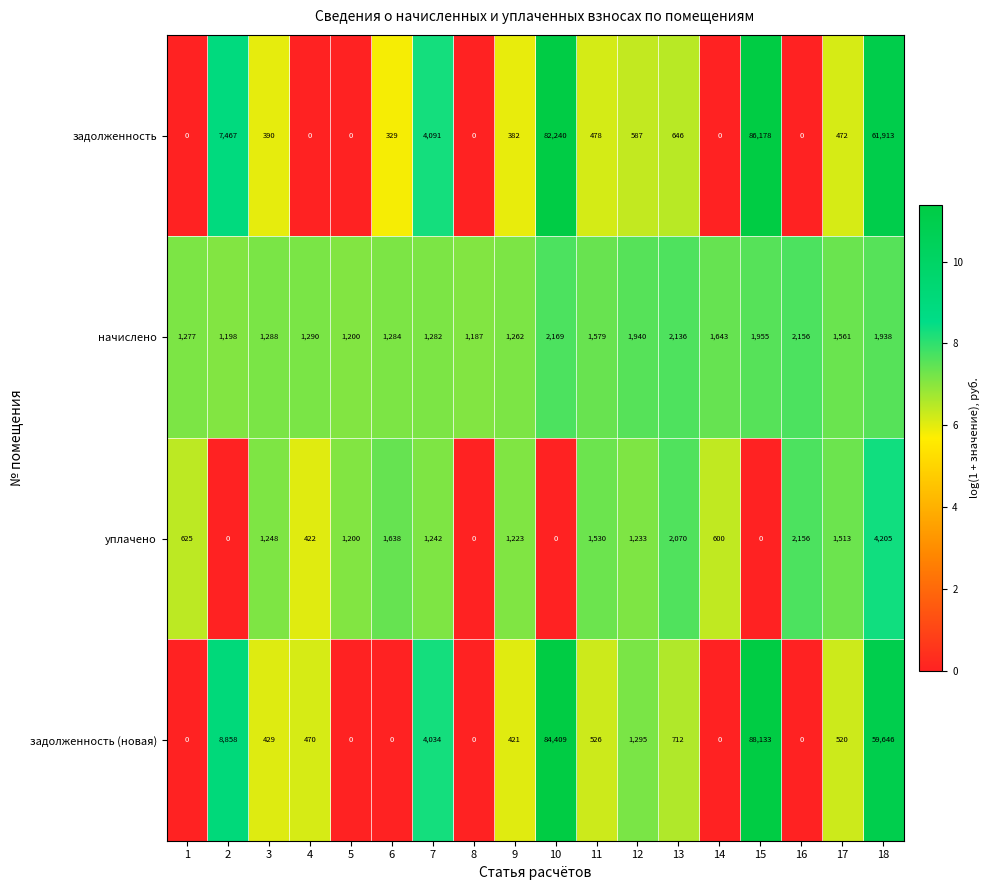

What is the sum of the задолженность (новая) values at 17 and 16?

520